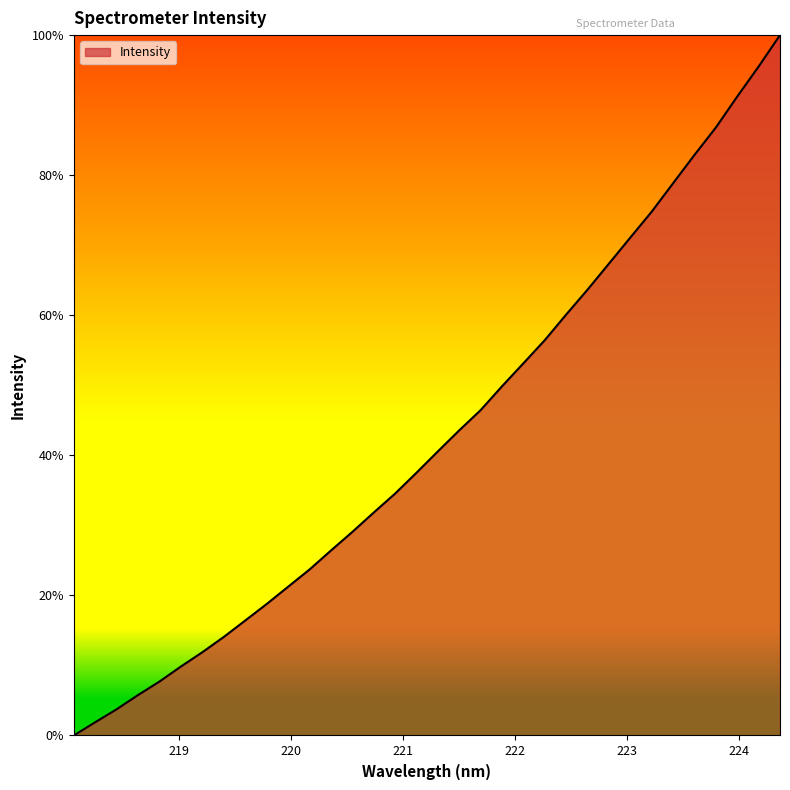

What is the maximum value shown in the chart?

100.0